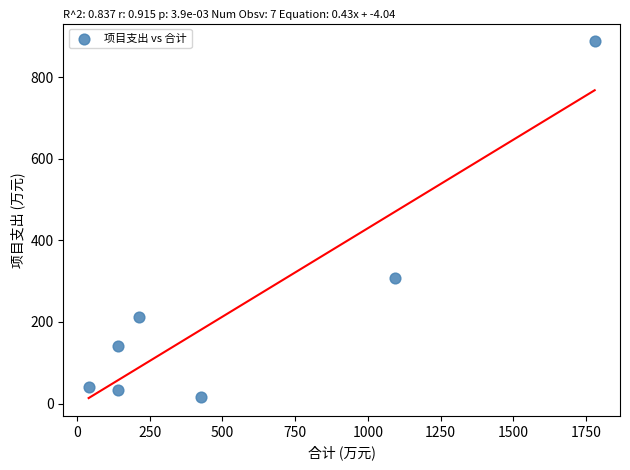

What is the average X value?

547.7